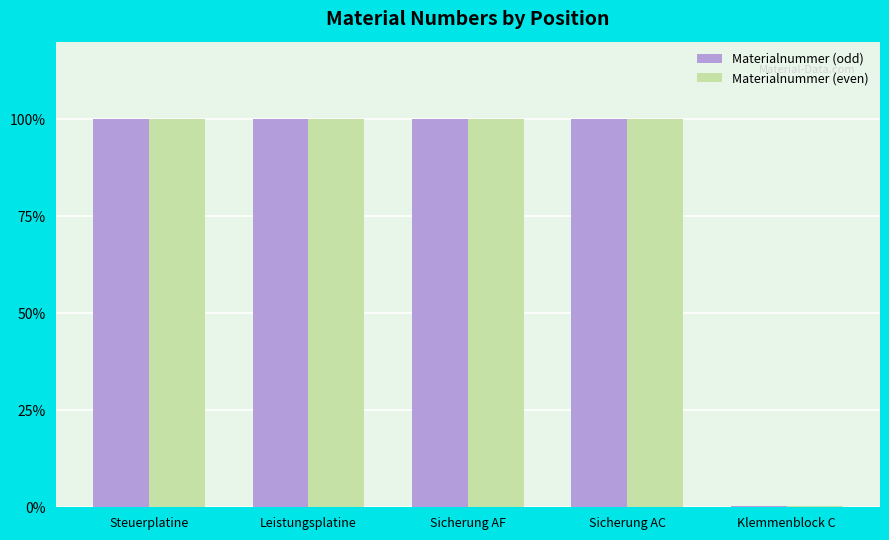

What is the label of the 1st bar from the left?

Steuerplatine